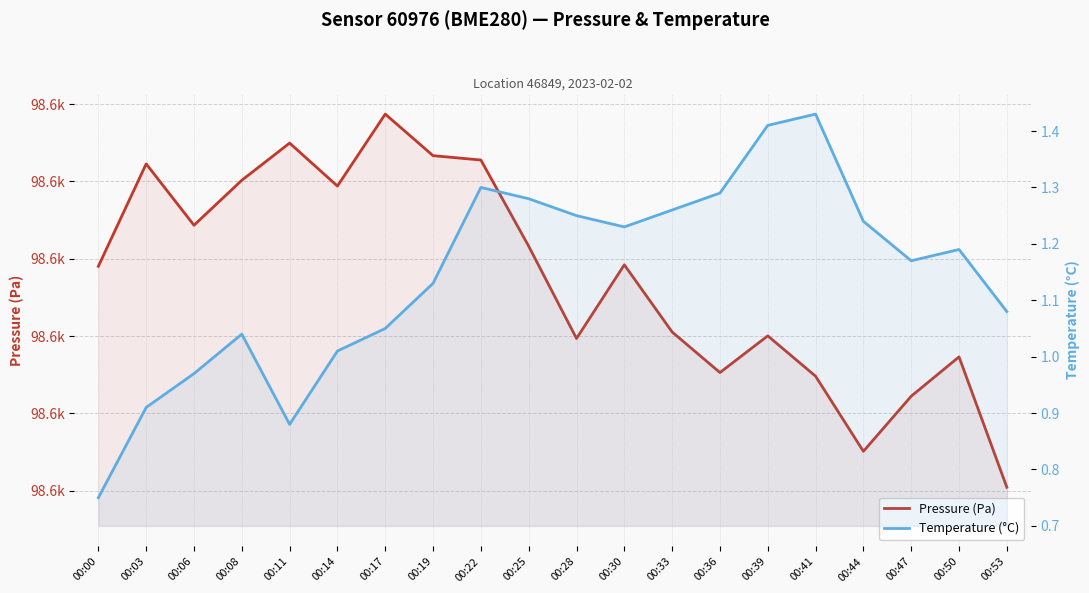

Reading left to right, list all the values displayed in this chart.

Pressure (Pa): 00:00=98589.0	00:03=98602.3	00:06=98594.3	00:08=98600.2	00:11=98605.0	00:14=98599.4	00:17=98608.7	00:19=98603.3	00:22=98602.8	00:25=98591.6	00:28=98579.7	00:30=98589.2	00:33=98580.5	00:36=98575.3	00:39=98580.0	00:41=98574.8	00:44=98565.1	00:47=98572.2	00:50=98577.3	00:53=98560.4
Temperature (°C): 00:00=0.8	00:03=0.9	00:06=1.0	00:08=1.0	00:11=0.9	00:14=1.0	00:17=1.1	00:19=1.1	00:22=1.3	00:25=1.3	00:28=1.2	00:30=1.2	00:33=1.3	00:36=1.3	00:39=1.4	00:41=1.4	00:44=1.2	00:47=1.2	00:50=1.2	00:53=1.1